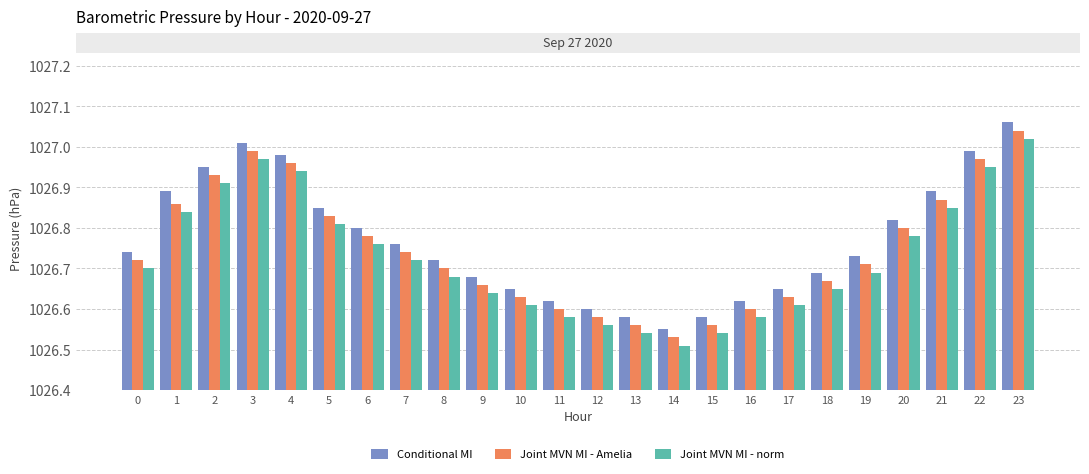

True or false: Joint MVN MI - Amelia has a value of 1026.8 at 6.

True